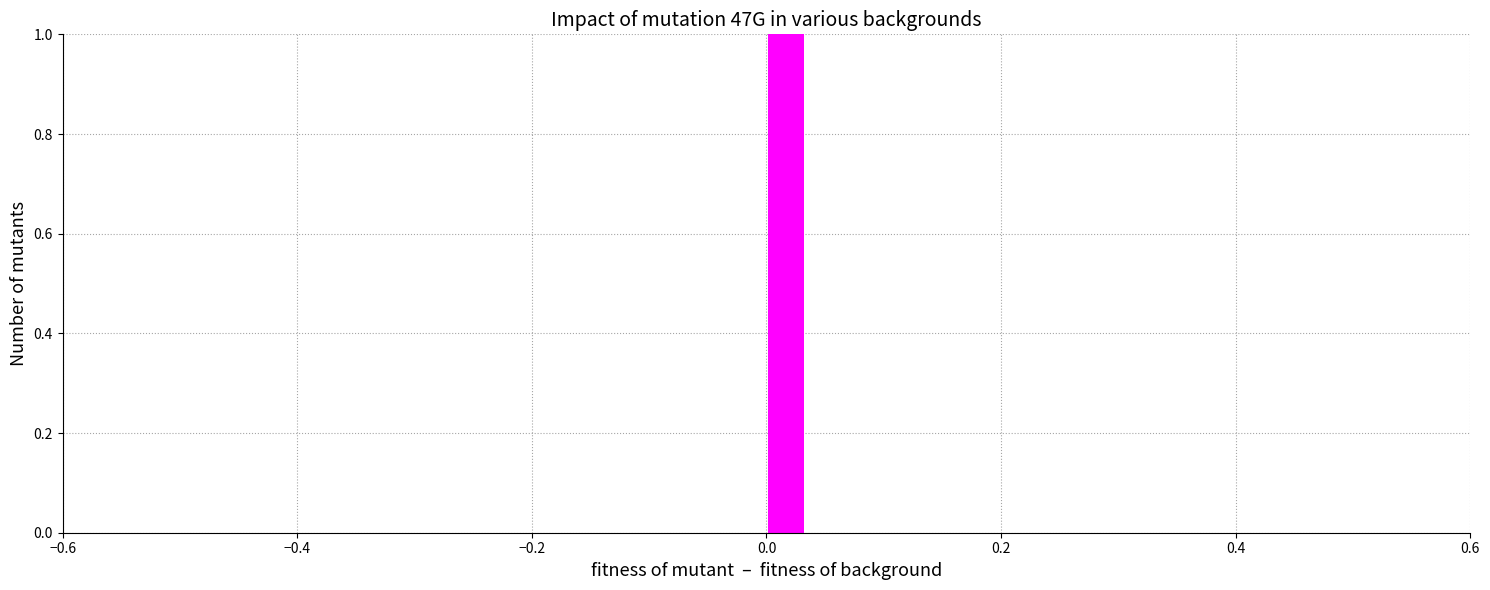

Around what value on the x-axis is the tallest bar? Give the approximate position of its centre, as read against the axis.

0.02